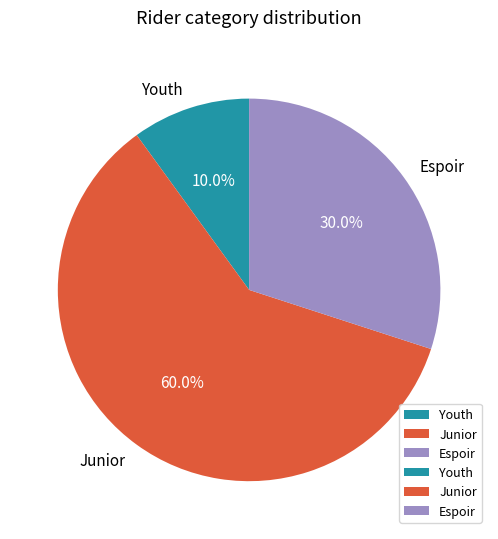

Which category has the biggest portion of the pie?

Junior